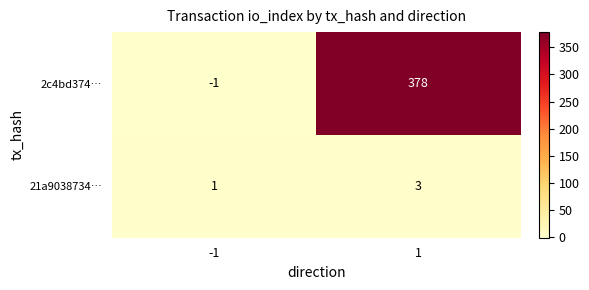

Reading left to right, list all the values displayed in this chart.

2c4bd374…: -1	378
21a9038734…: 1	3